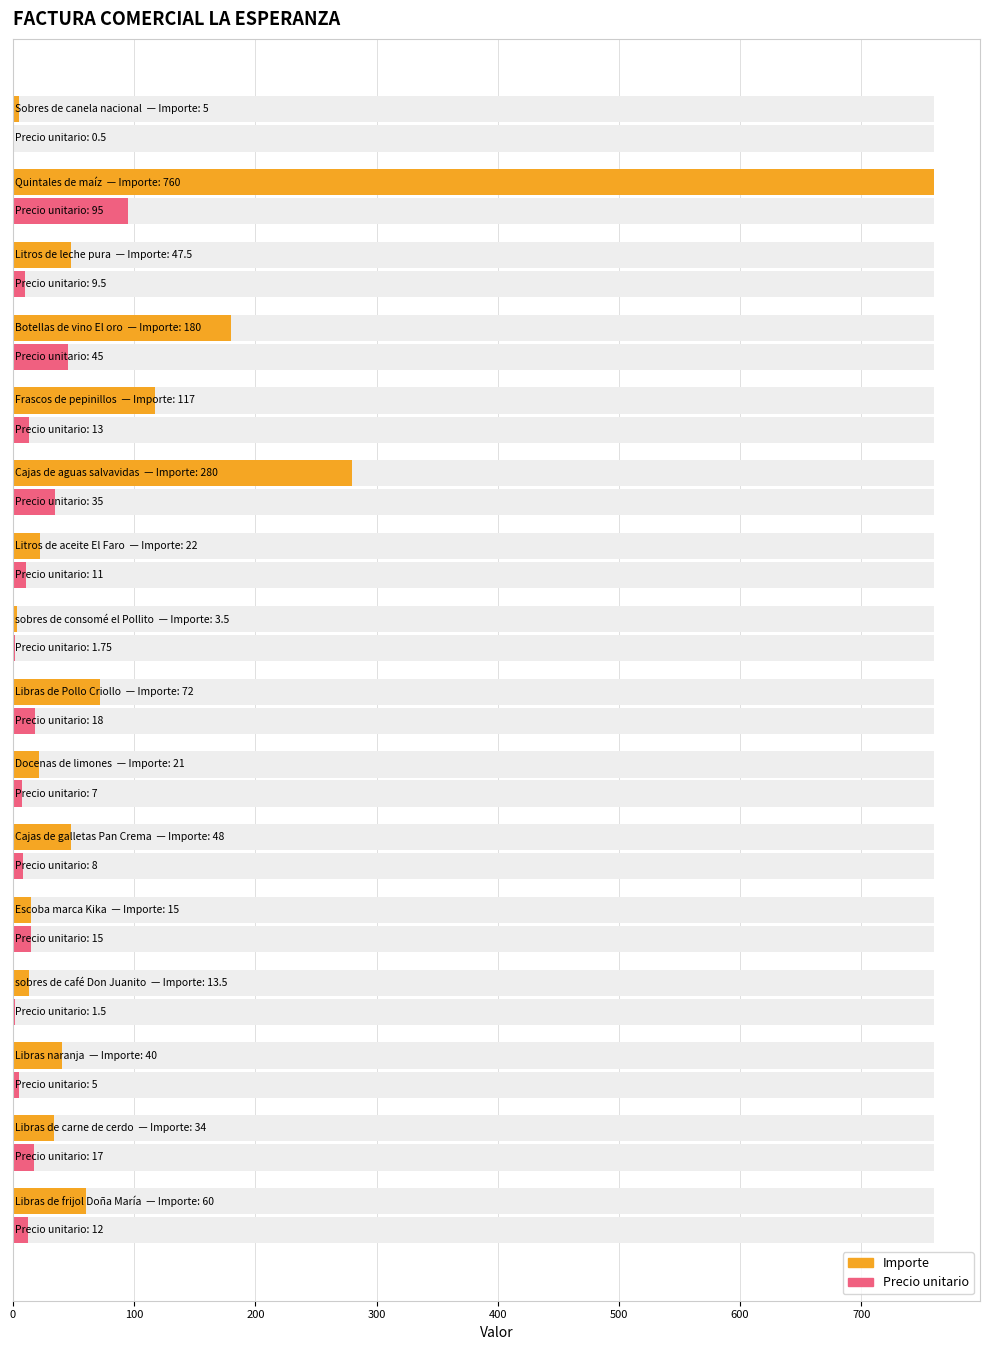

Rank the series at 200 from highest to lowest value.

Importe, Precio unitario